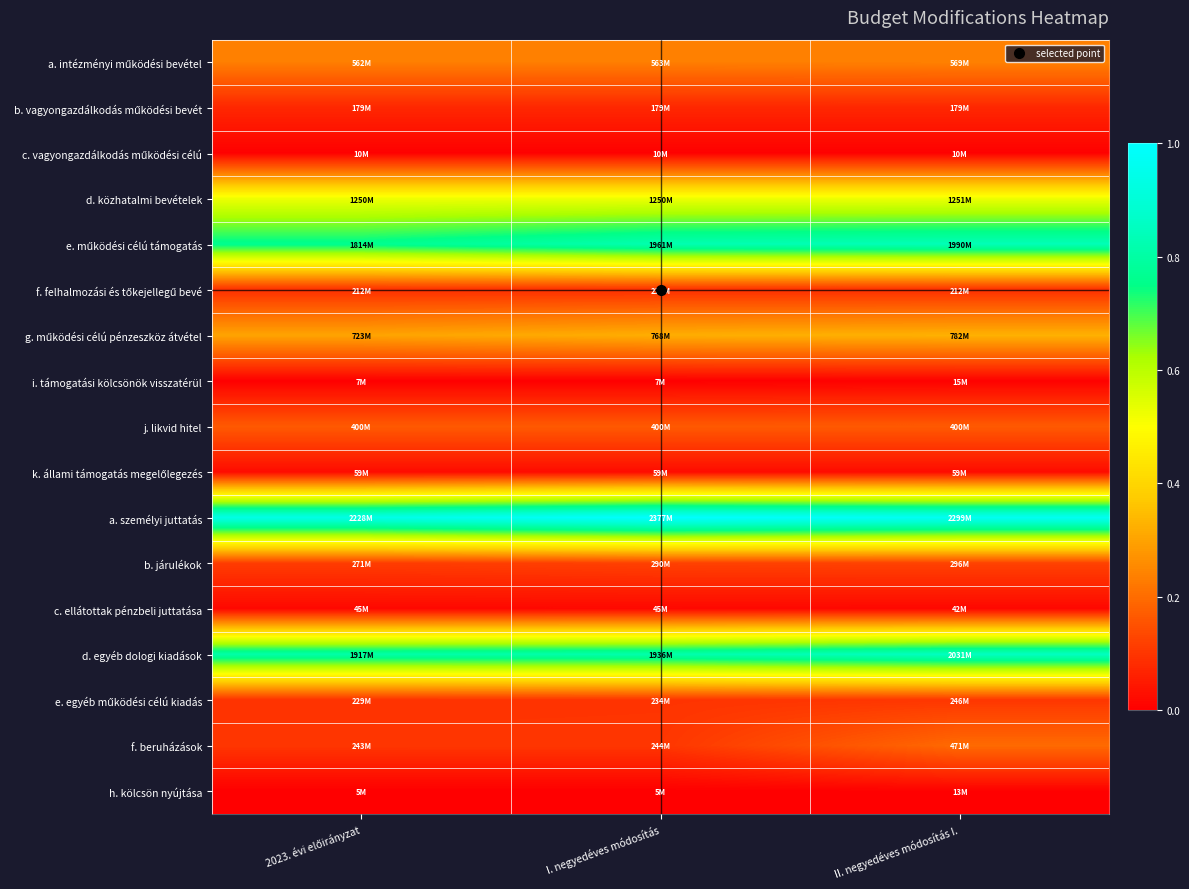

Between 2023. évi előirányzat and II. negyedéves módosítás I., which series saw the biggest shift?

f. beruházások